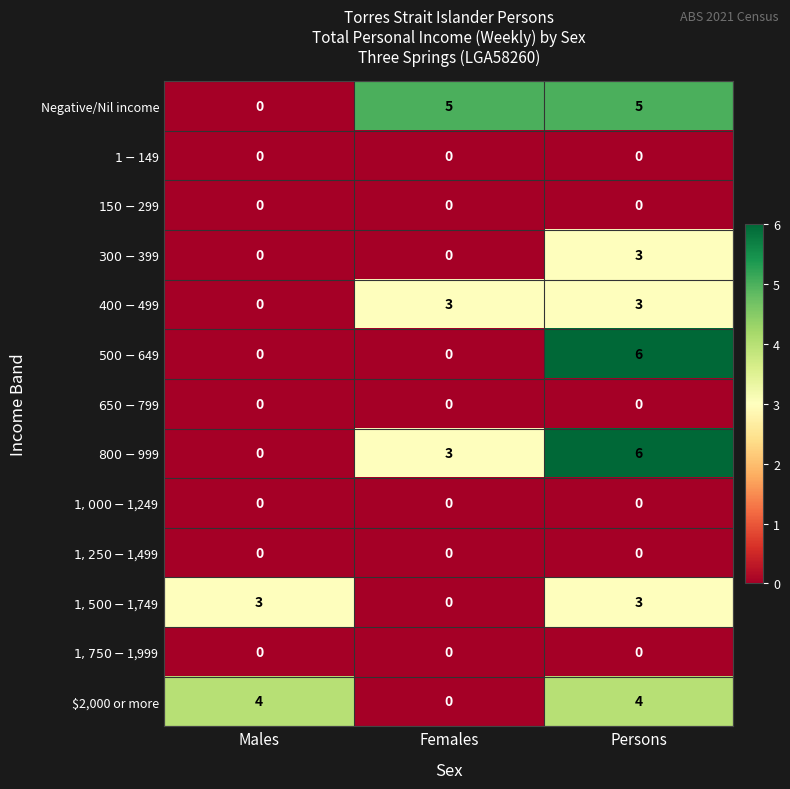

The Negative/Nil income series shows 0 at Males. True or false?

True